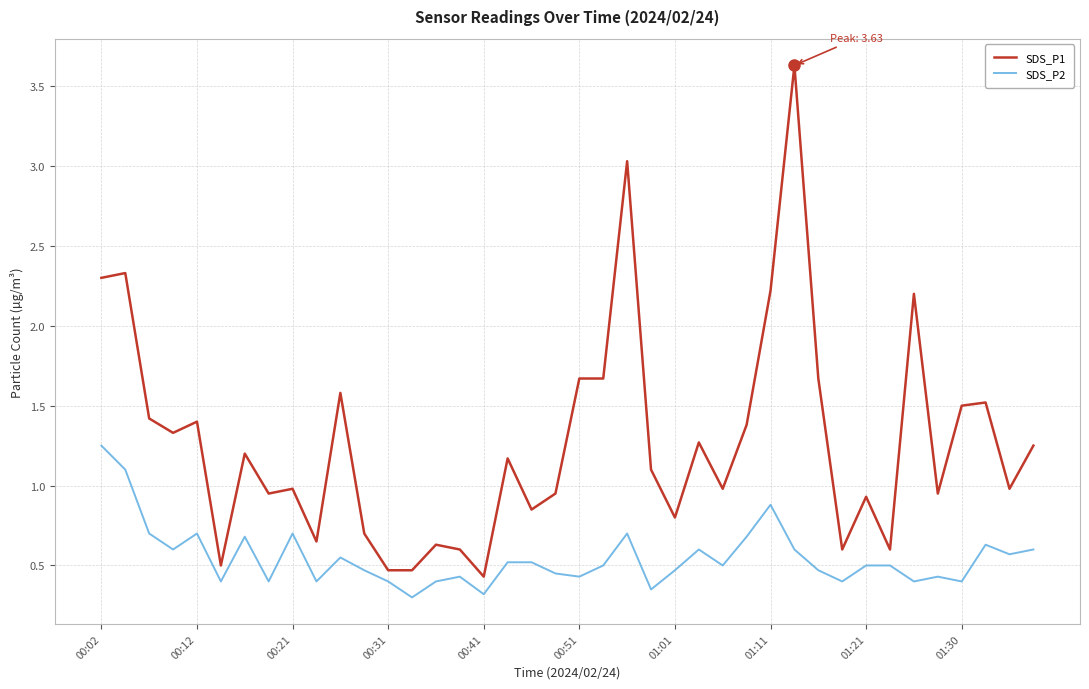

Rank the series by their maximum value, from highest to lowest.

SDS_P1, SDS_P2